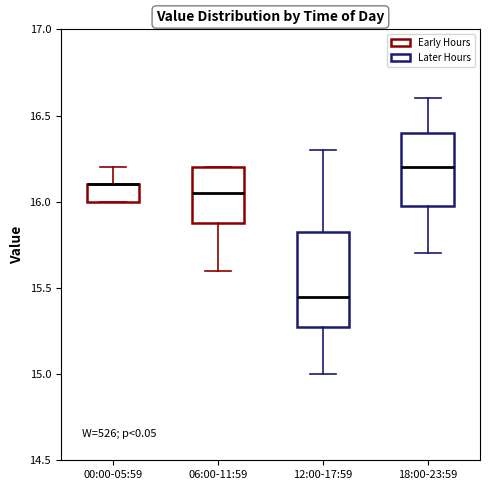

Where is the lower edge of the box for 18:00-23:59 on the y-axis? The values are not printed on the chart, so give them approximately, as read against the axis.

16.00